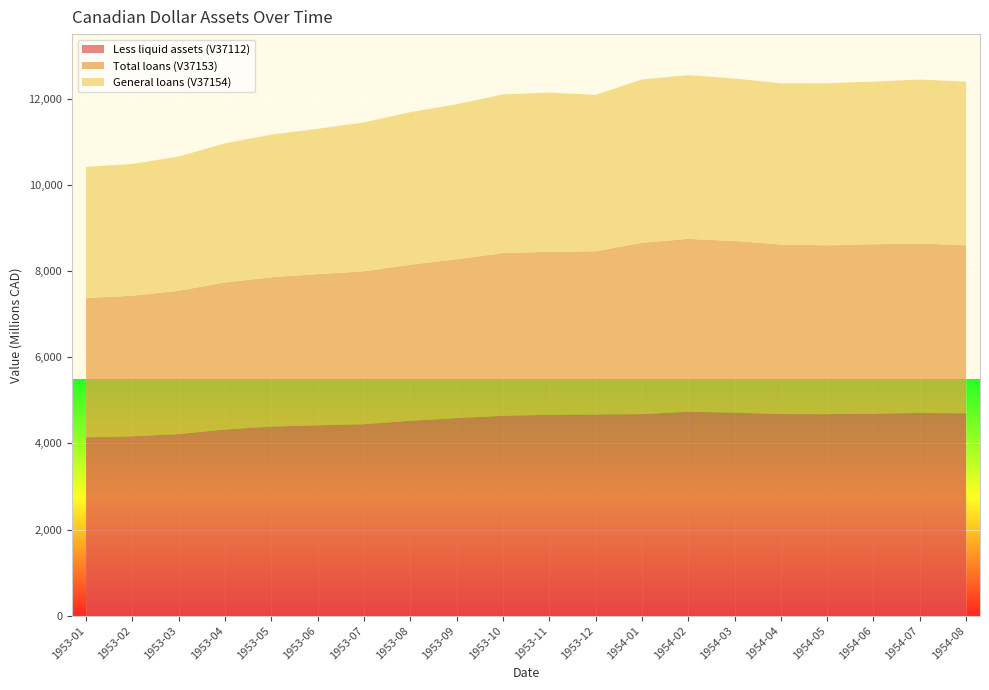

Reading left to right, transcribe all the data shown in this chart.

Less liquid assets (V37112): 4141	4164	4215	4322	4390	4420	4445	4524	4586	4640	4663	4672	4679	4733	4714	4679	4678	4689	4706	4698
Total loans (V37153): 3230	3264	3326	3415	3465	3509	3549	3623	3687	3777	3784	3787	3976	4013	3985	3936	3919	3933	3933	3900
General loans (V37154): 3046	3059	3117	3228	3311	3373	3456	3541	3599	3683	3696	3628	3792	3801	3770	3744	3764	3775	3806	3799